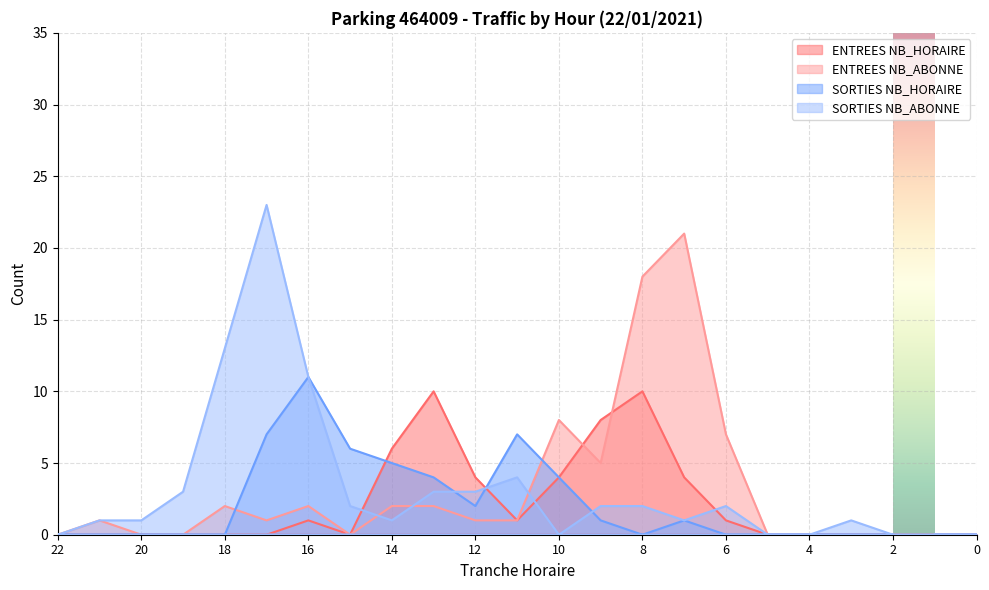

The ENTREES NB_ABONNE series shows -13 at 22. True or false?

False